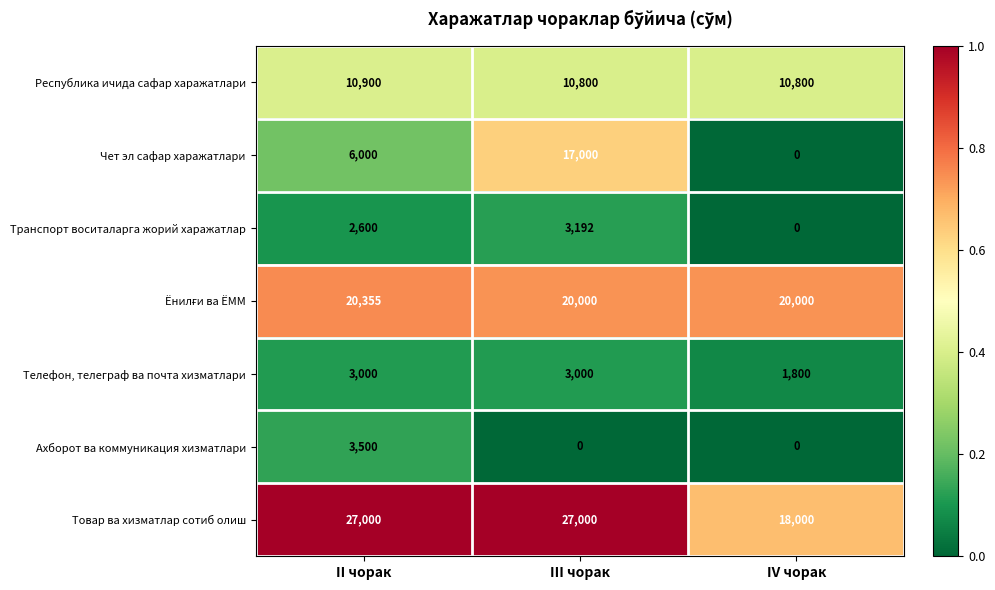

What is the sum of all Транспорт воситаларга жорий харажатлар values?

5792